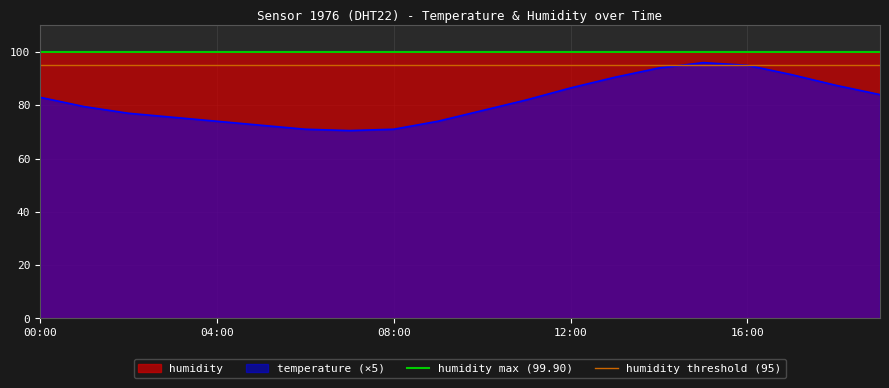

What is the label of the 1st point from the left?

00:00